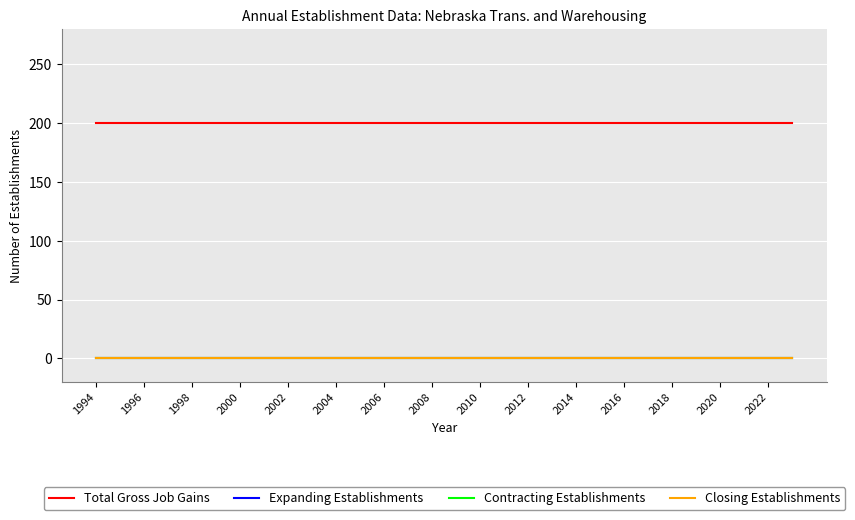

True or false: Contracting Establishments has more than 2 points higher than both neighbors.

False